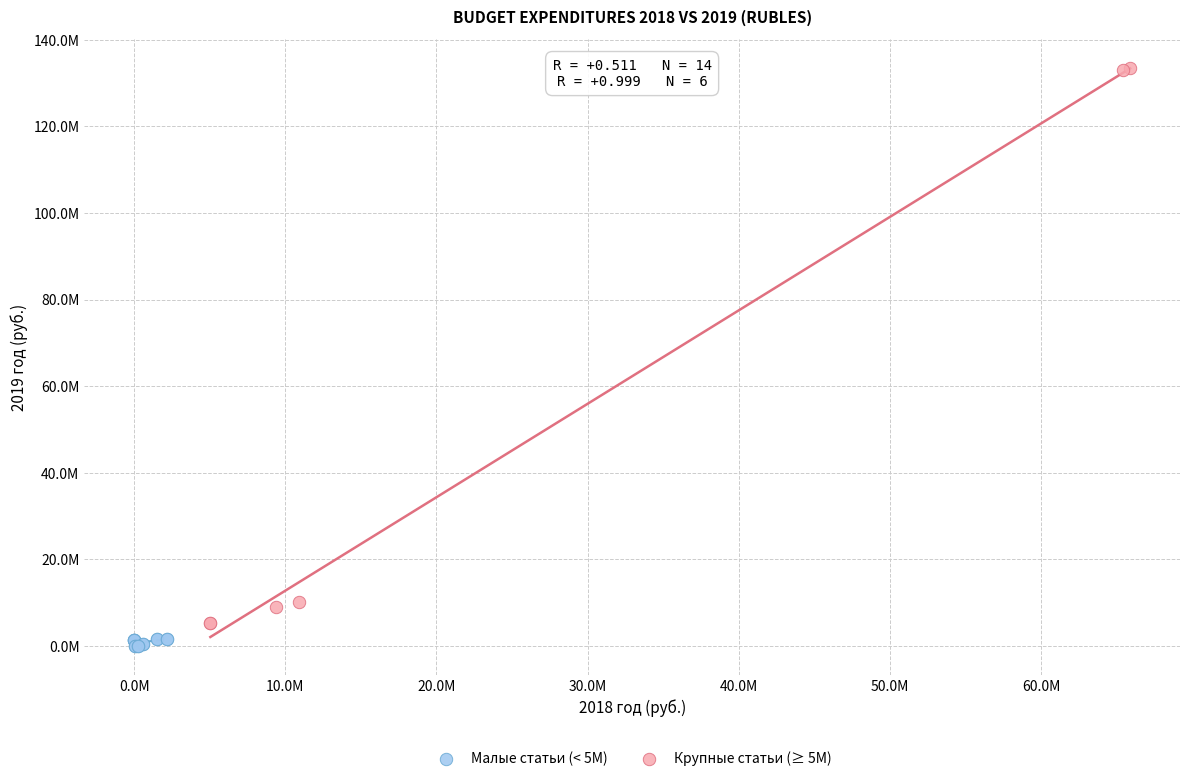

What are all the series names shown in the legend?

Малые статьи (< 5M), Крупные статьи (≥ 5M)